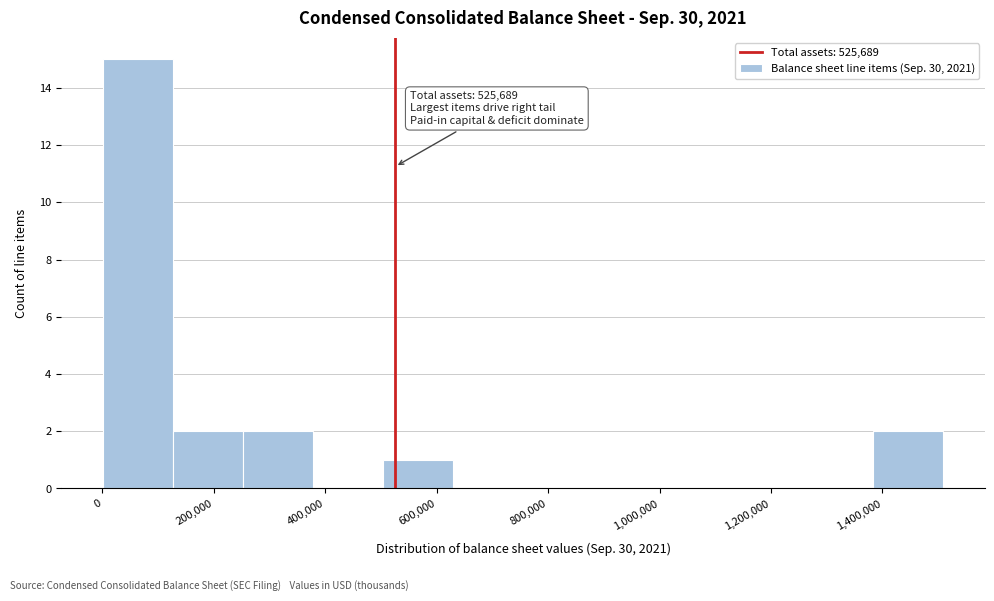

Over which range of the x-axis is the bar tallest?

0 to 120000